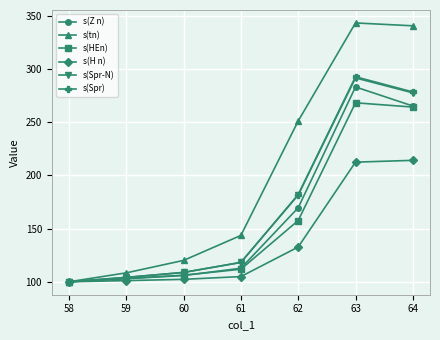

The s(Spr) series shows 72.8 at 59. True or false?

False